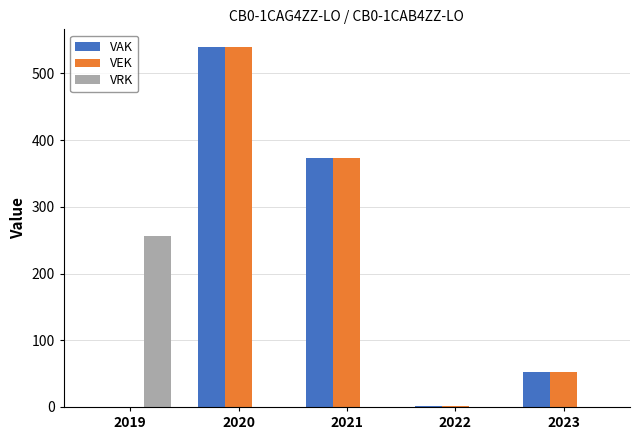

How many groups of bars are there?

5